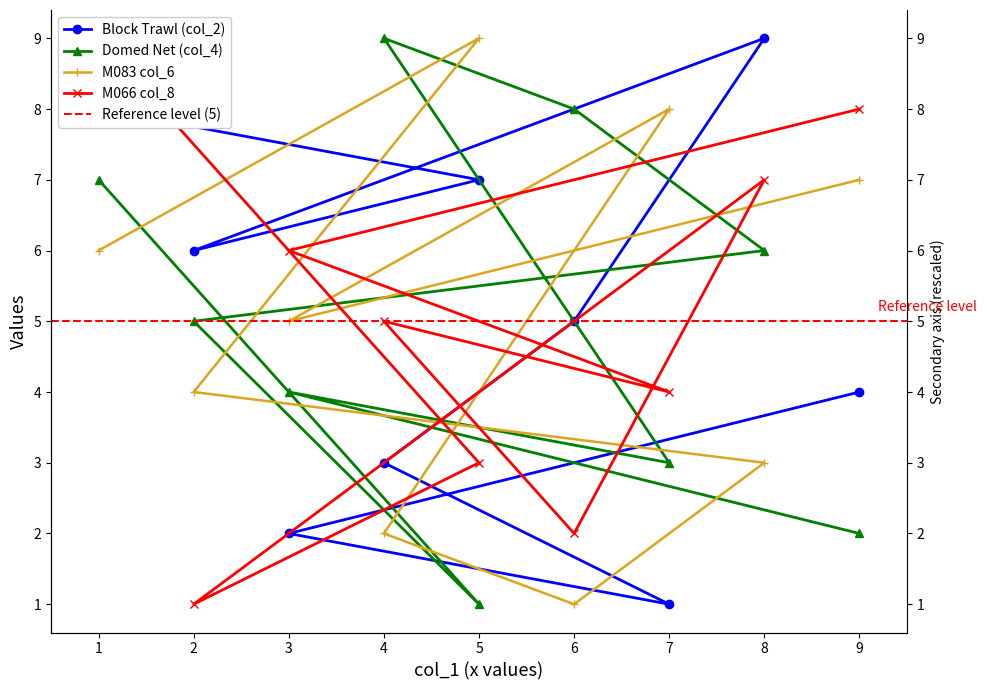

What is the sum of all col_8 values?

45